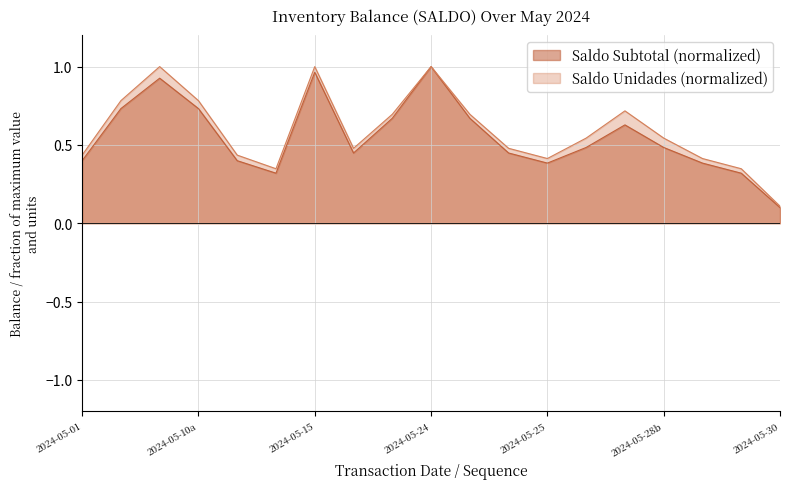

Which series changed the most between 8 and 13?

saldo_subtotal